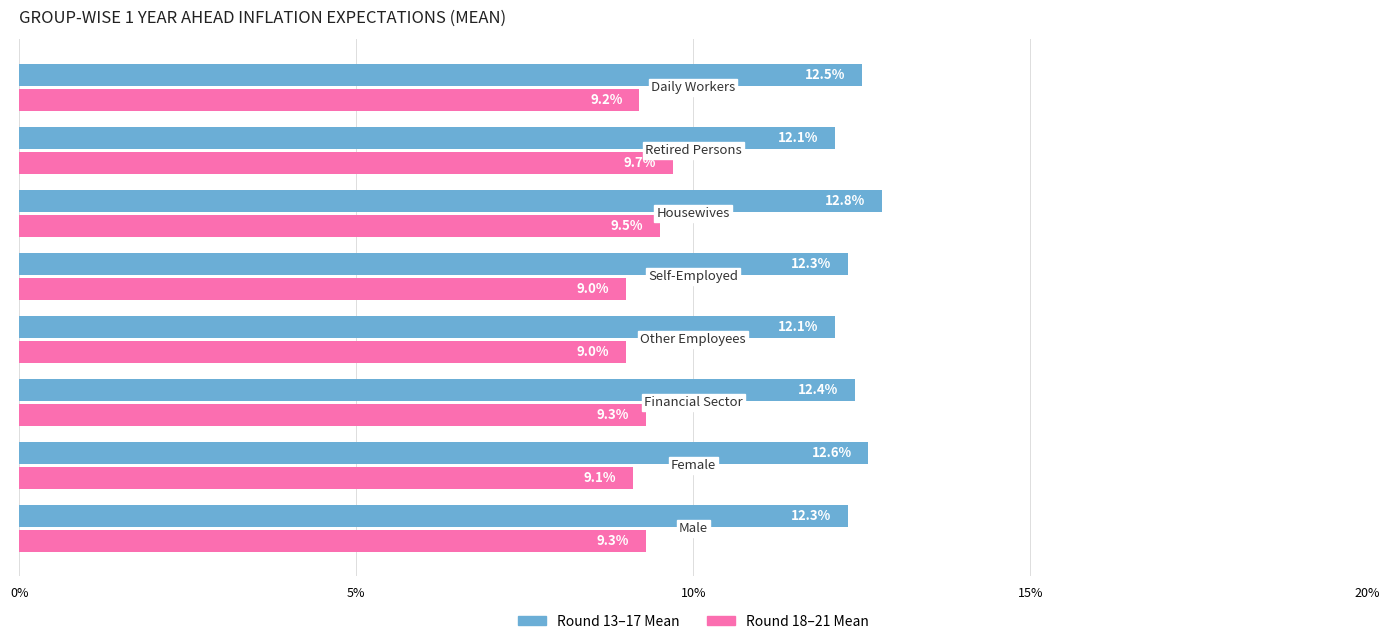

What is the smallest value displayed?

9.0